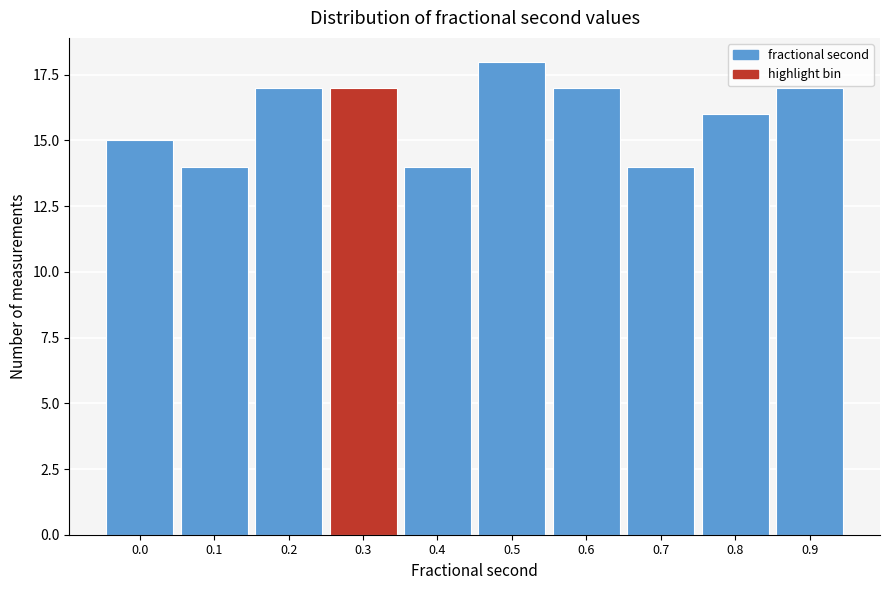

Reading left to right, transcribe all the data shown in this chart.

0.0=15	0.1=14	0.2=17	0.3=17	0.4=14	0.5=18	0.6=17	0.7=14	0.8=16	0.9=17